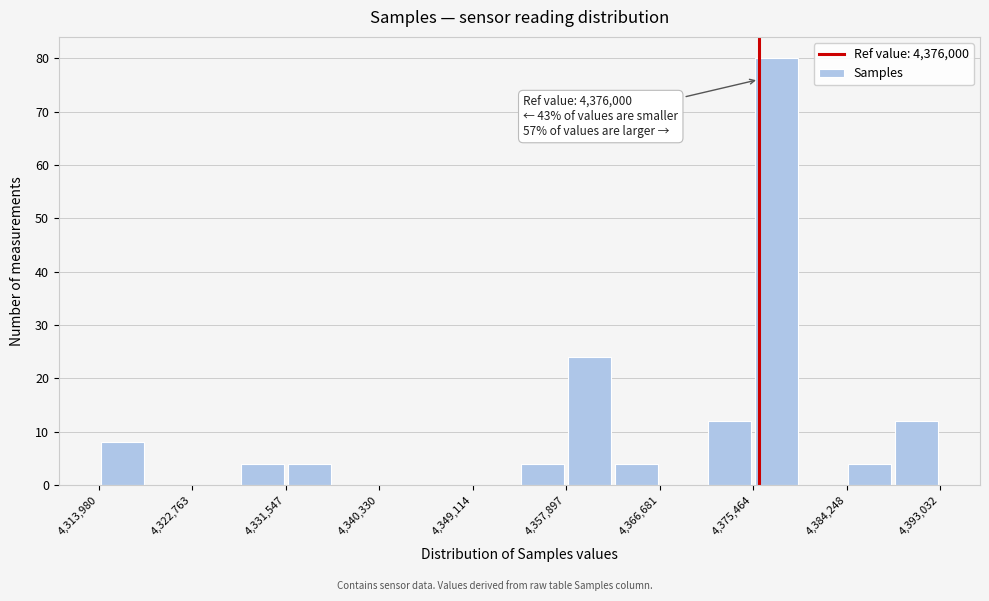

Over which range of the x-axis is the bar tallest?

4375000 to 4380000